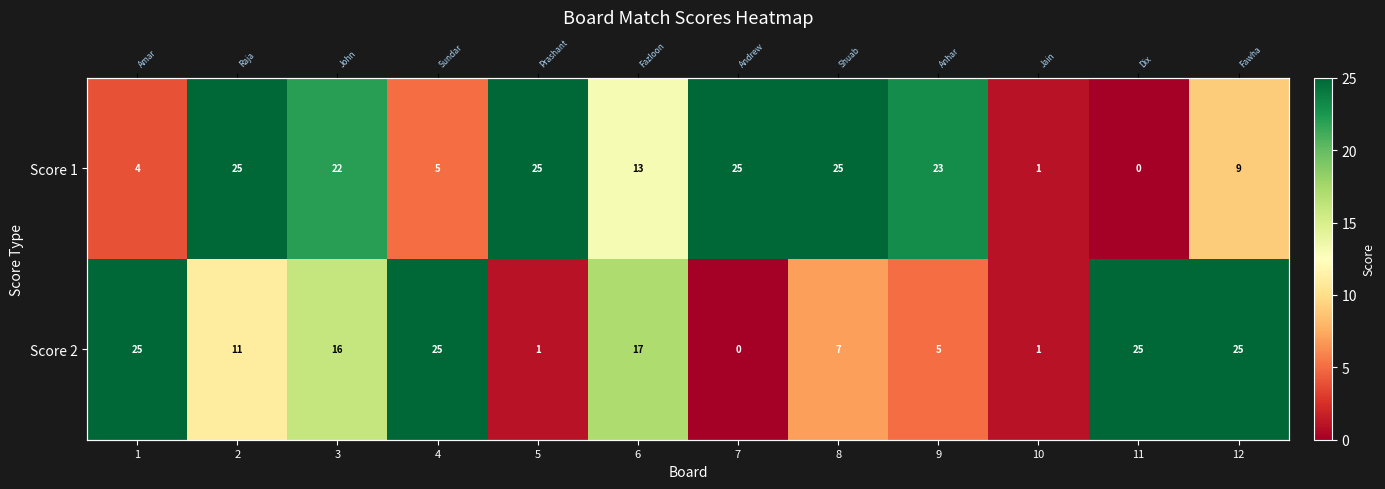

What is the difference between the maximum and minimum values in the Score 2 series?

25